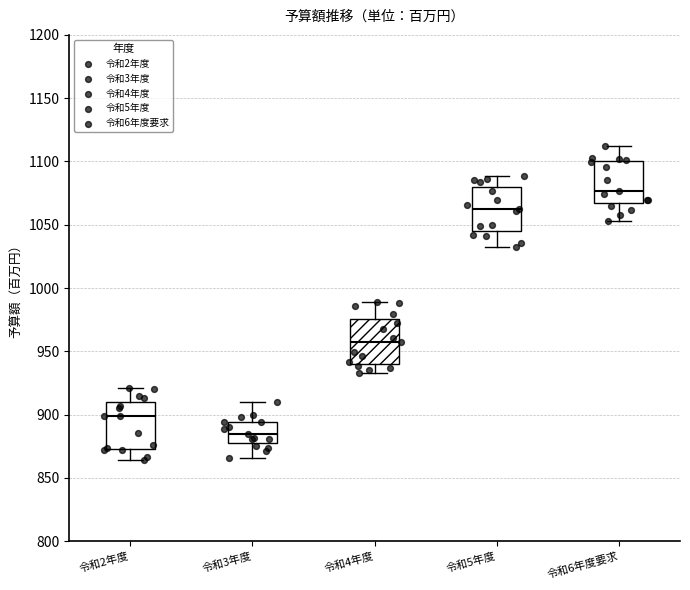

Where does the median line of the box for 令和3年度 sit on the y-axis? The values are not printed on the chart, so give them approximately, as read against the axis.

885